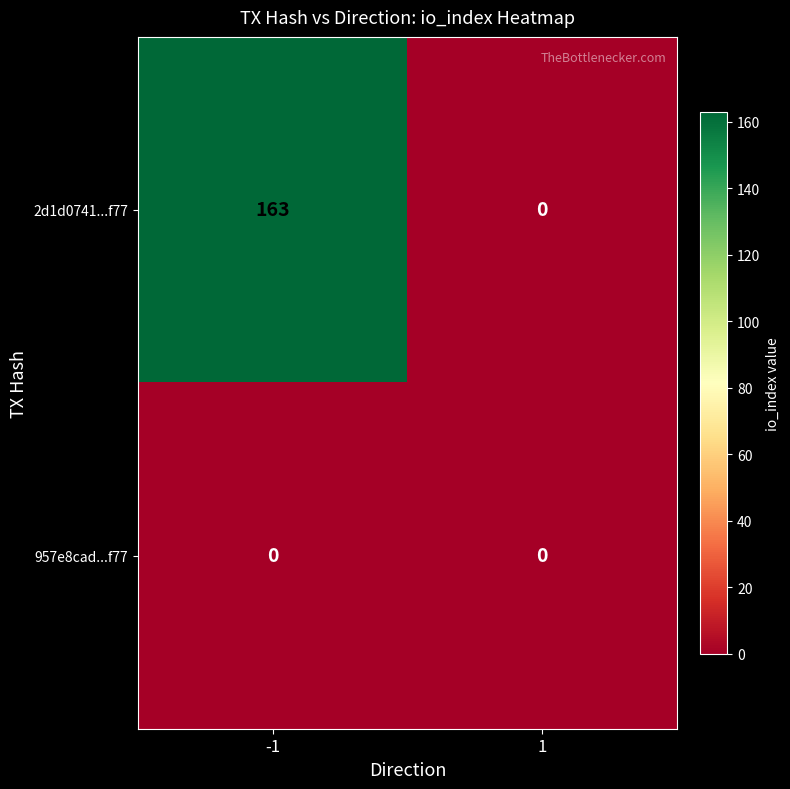

Reading left to right, list all the values displayed in this chart.

2d1d0741...f77: -1=163	1=0
957e8cad...f77: -1=0	1=0